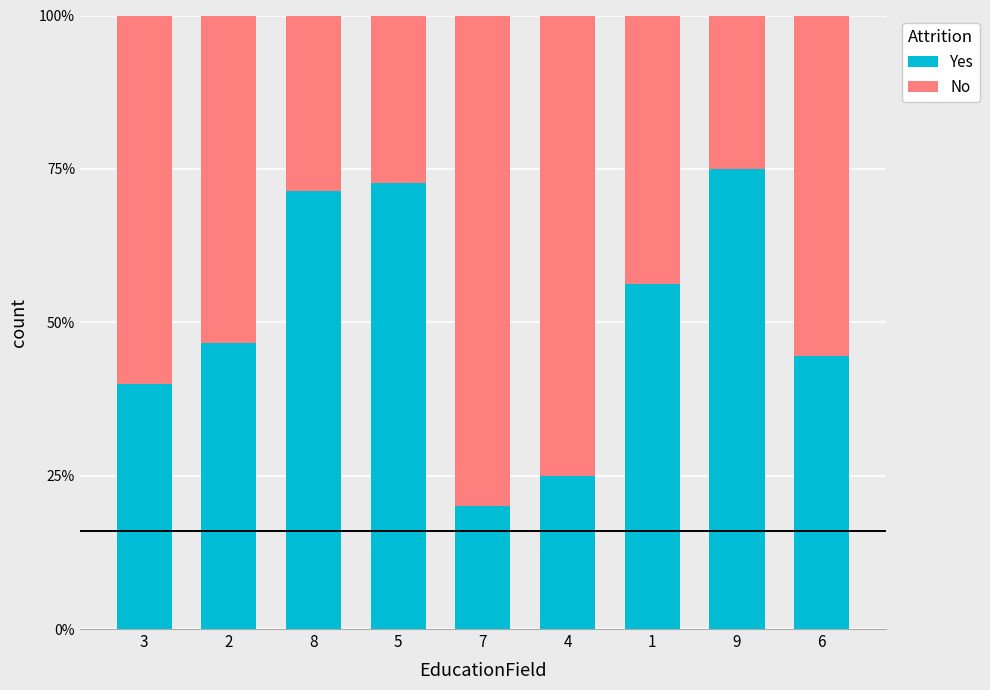

The value of Yes at 9 is 75.0. True or false?

True